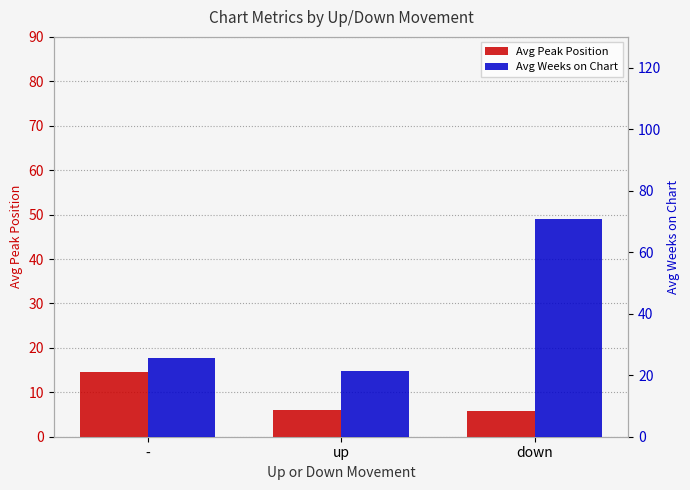

At which category is the sum across all series the highest?

down